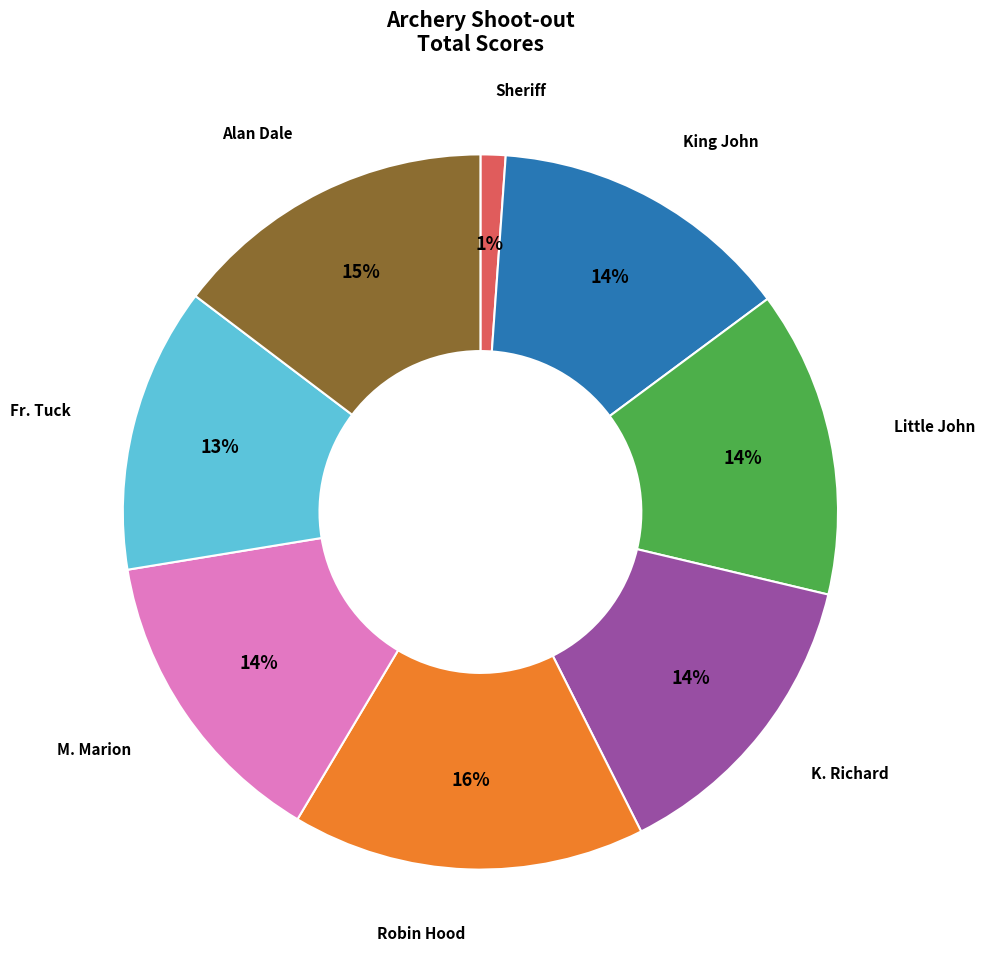

Is there any slice that represents more than half of the pie?

No